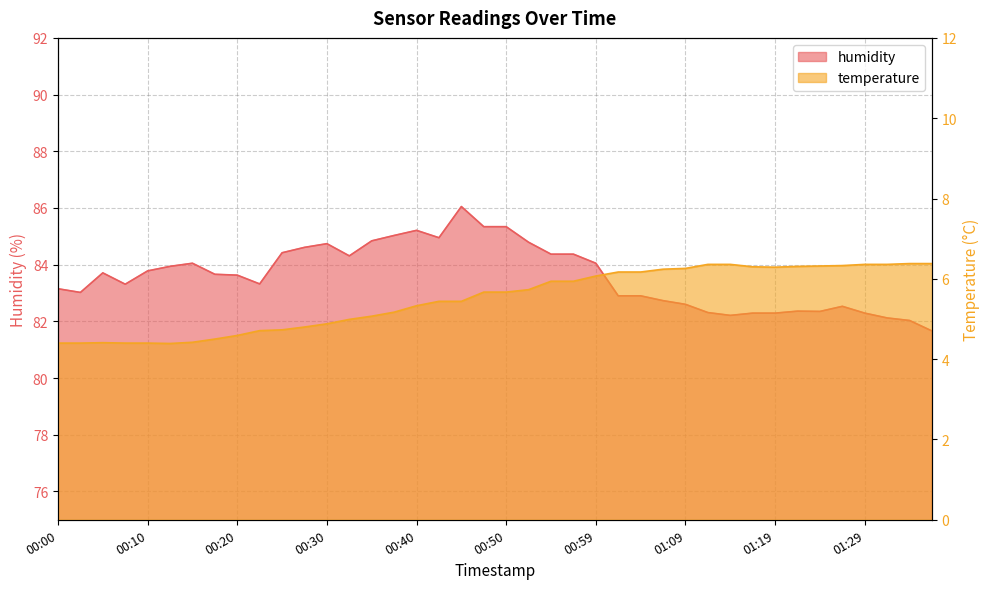

True or false: temperature and humidity intersect in this chart.

False